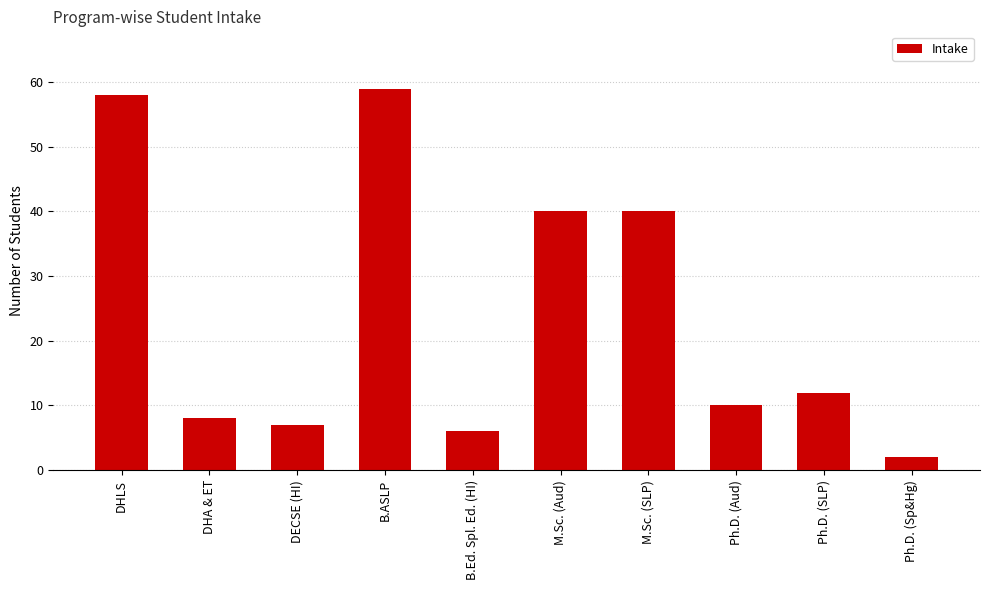

What is the approximate value at DHLS, to the nearest 5?

60